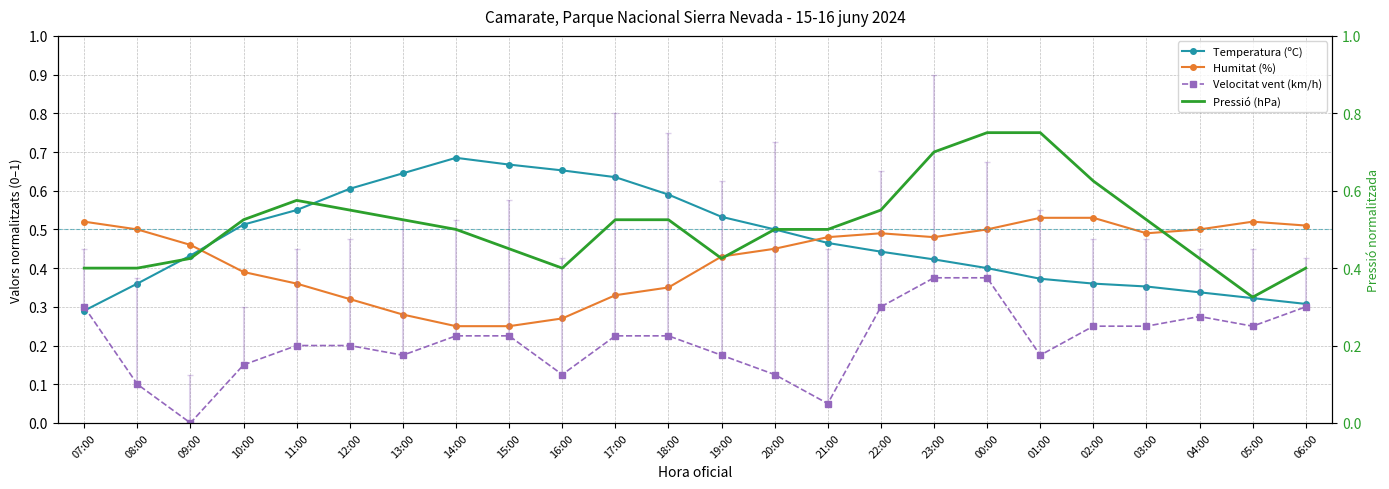

What is the greatest value displayed?

0.8